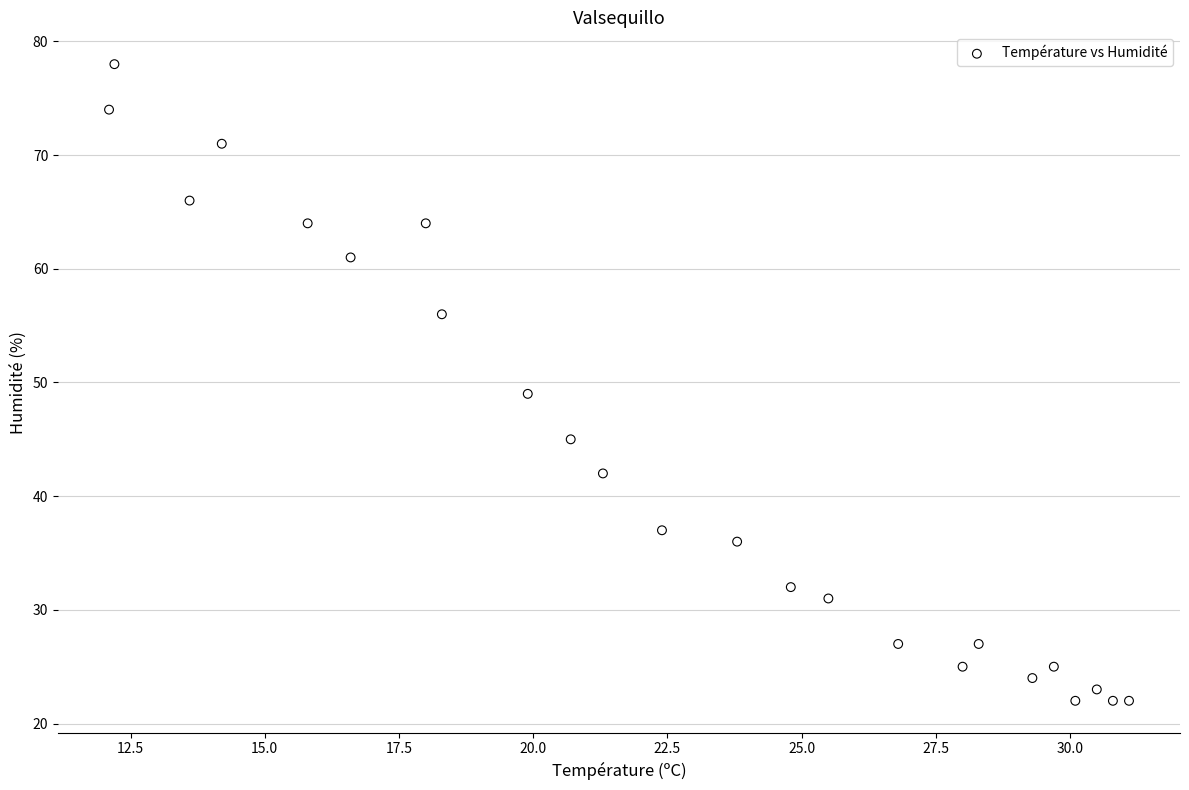

What is the range of Y values (max minus min)?

56